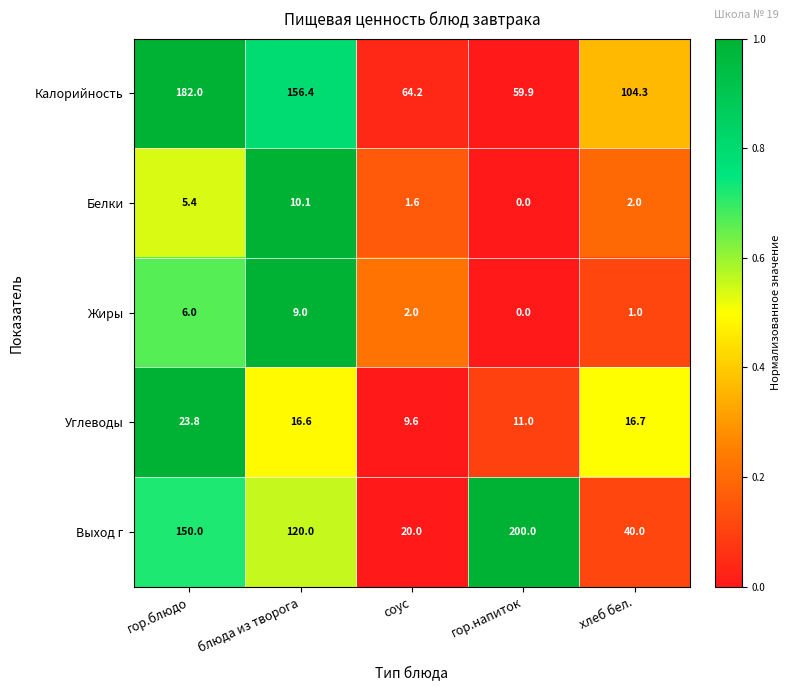

Which series has the largest range (max minus min)?

Выход г